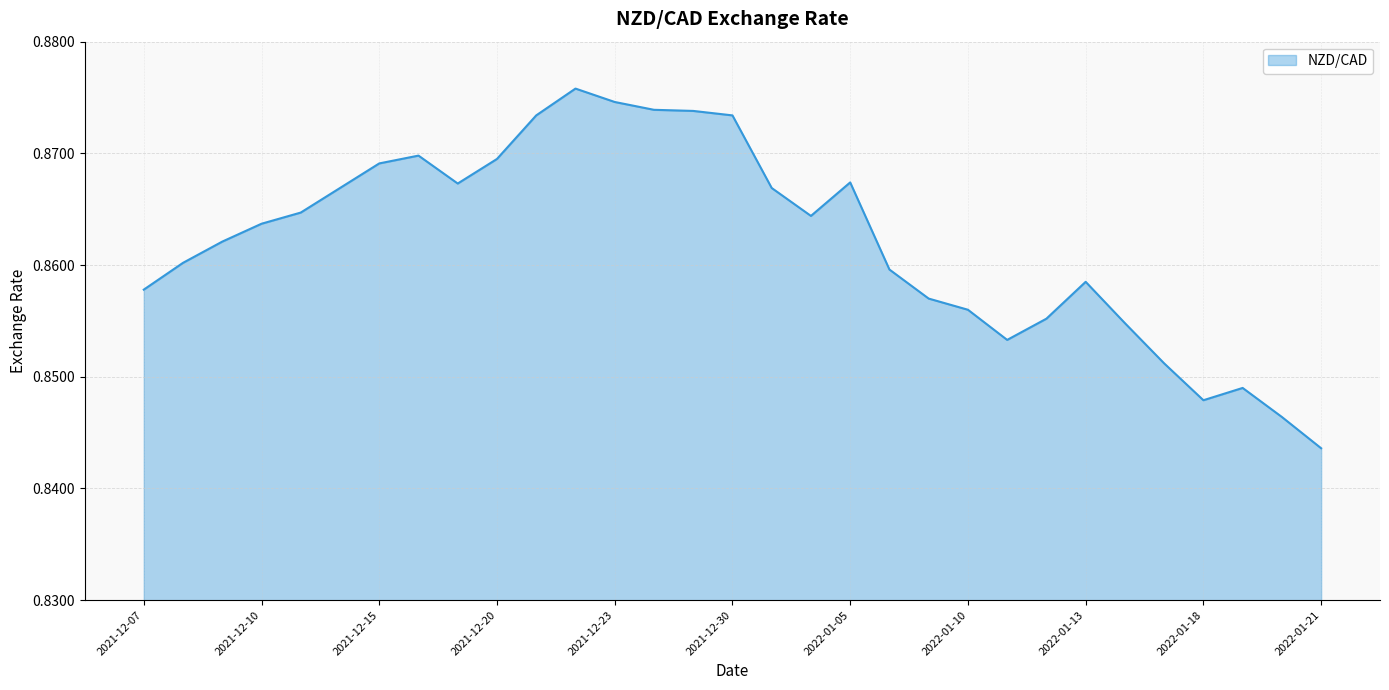

Reading right to left, extract all data points from this chart.

0.8	0.8	0.8	0.8	0.9	0.9	0.9	0.9	0.9	0.9	0.9	0.9	0.9	0.9	0.9	0.9	0.9	0.9	0.9	0.9	0.9	0.9	0.9	0.9	0.9	0.9	0.9	0.9	0.9	0.9	0.9